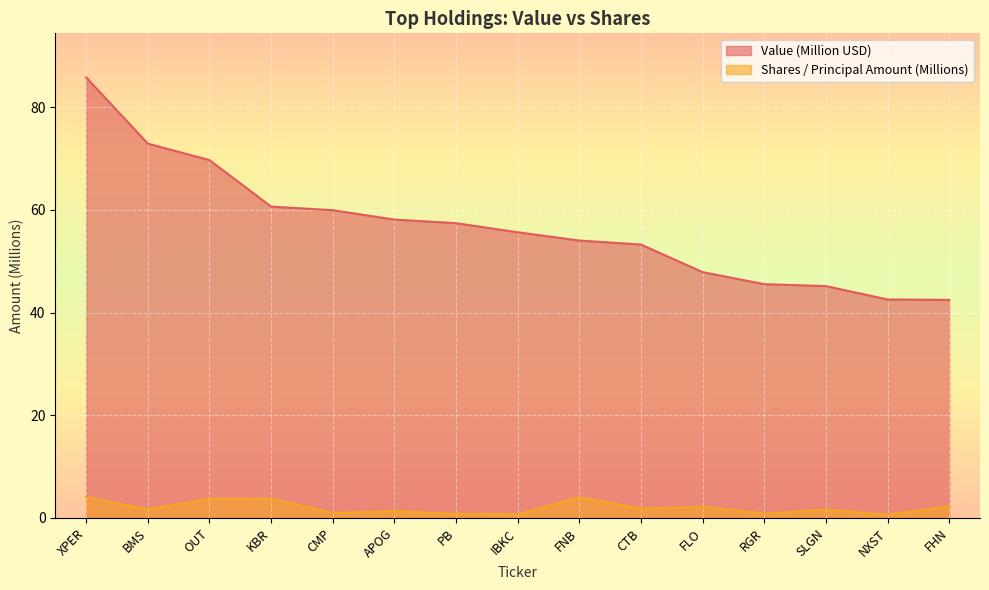

Reading left to right, list all the values displayed in this chart.

Value: XPER=85.8	BMS=72.9	OUT=69.7	KBR=60.7	CMP=60.0	APOG=58.1	PB=57.4	IBKC=55.7	FNB=54.0	CTB=53.3	FLO=47.9	RGR=45.6	SLGN=45.2	NXST=42.6	FHN=42.5
Shares or principal amount: XPER=4.1	BMS=1.7	OUT=3.7	KBR=3.7	CMP=1.0	APOG=1.3	PB=0.8	IBKC=0.7	FNB=4.0	CTB=1.8	FLO=2.2	RGR=0.9	SLGN=1.6	NXST=0.6	FHN=2.3